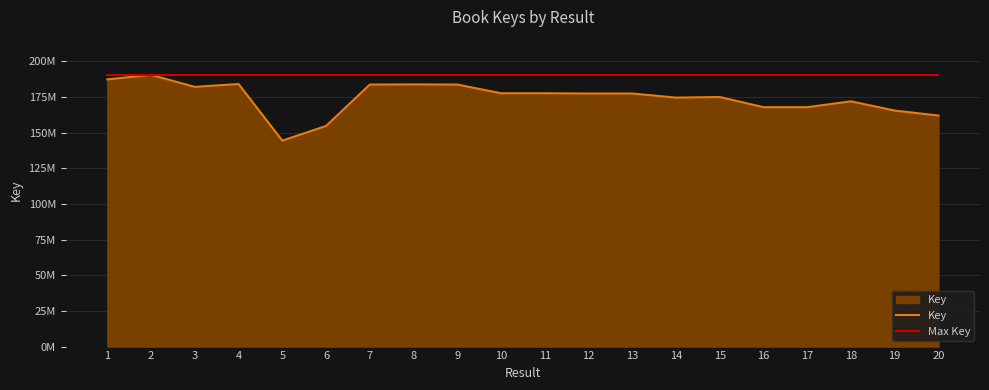

Does the chart display data point markers on the line(s)?

No